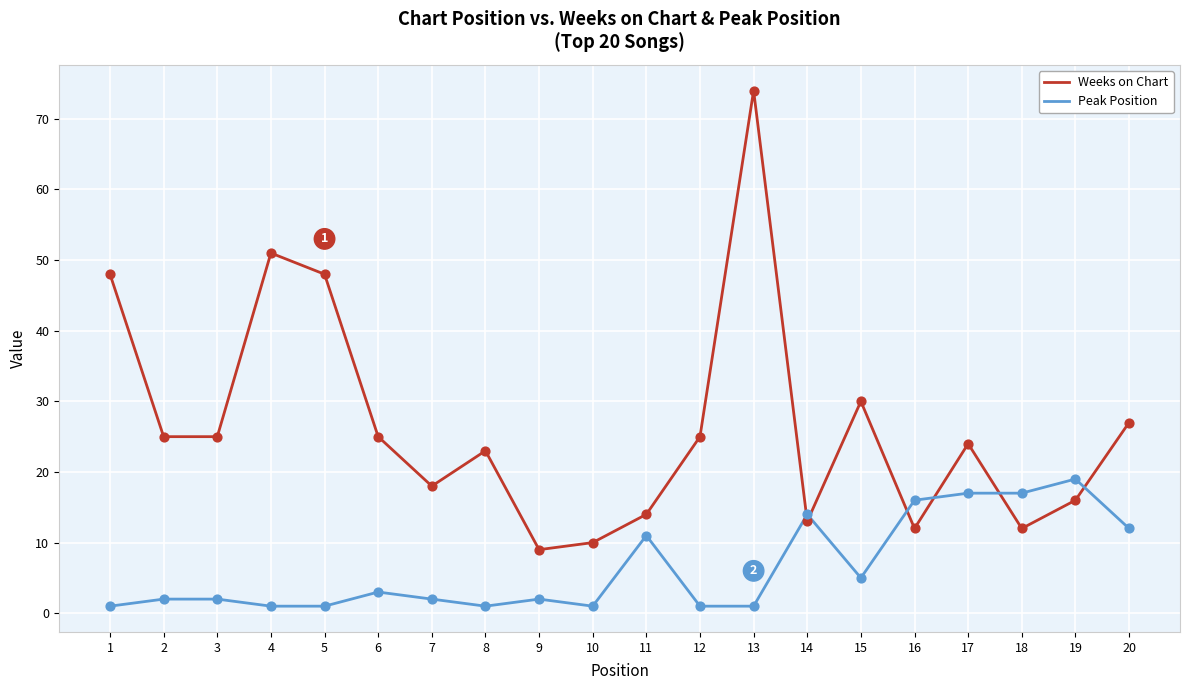

At which category is the sum across all series the highest?

13